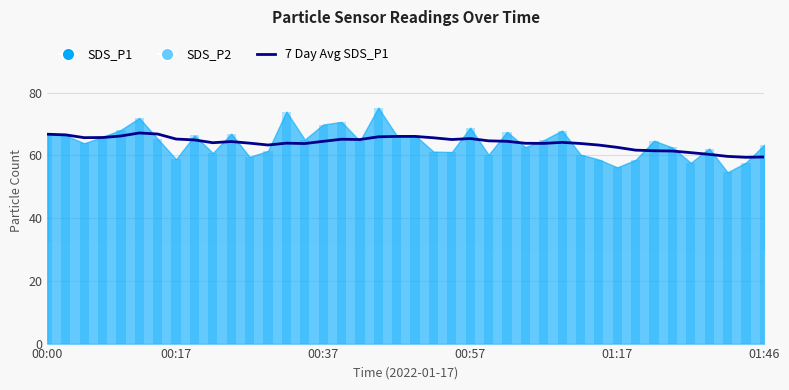

What is the difference between the maximum and second lowest values?

7.7